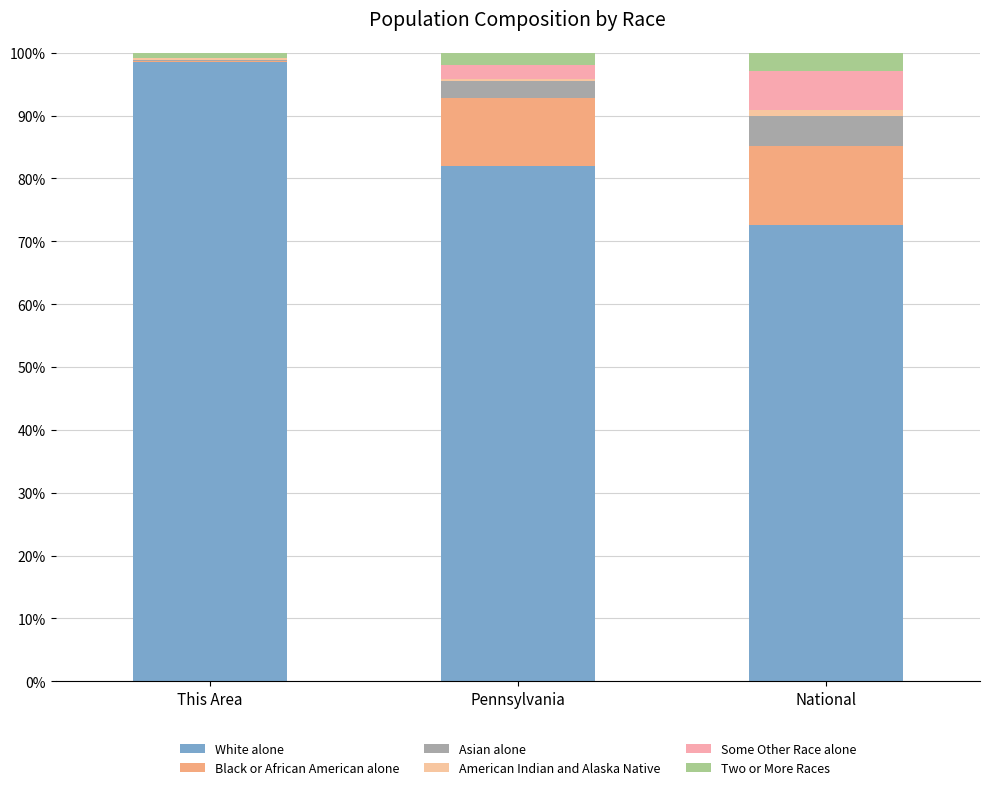

Does the chart contain stacked bars?

Yes